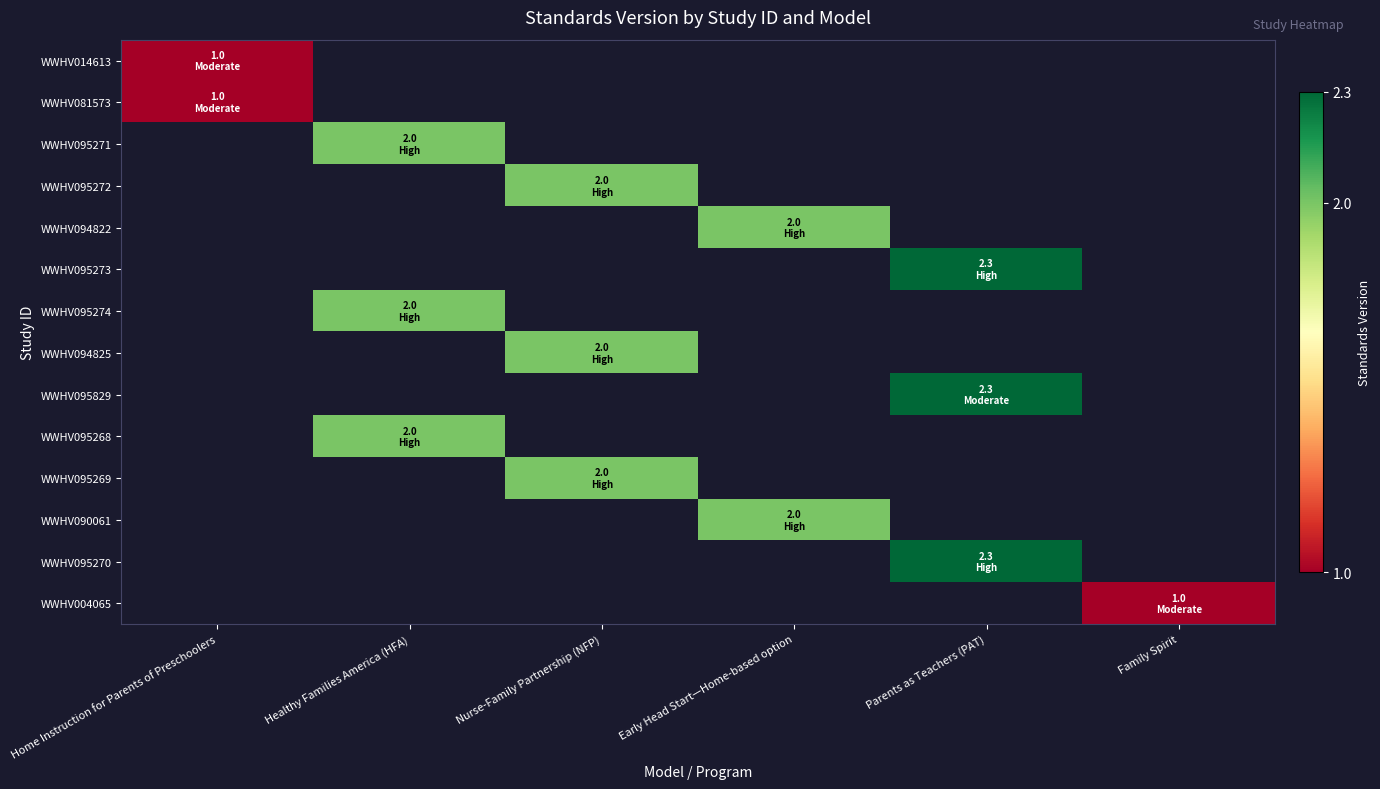

At how many categories does at least one series exceed 1?

4